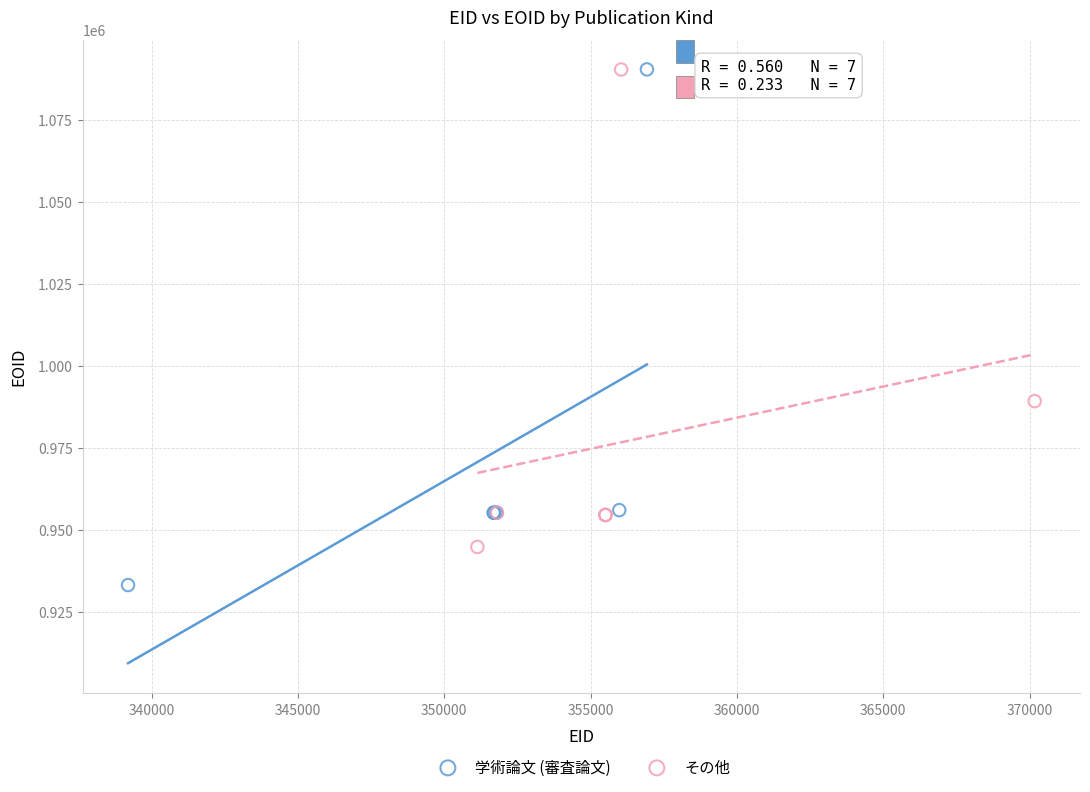

Which series contains the lowest Y value?

学術論文 (審査論文)